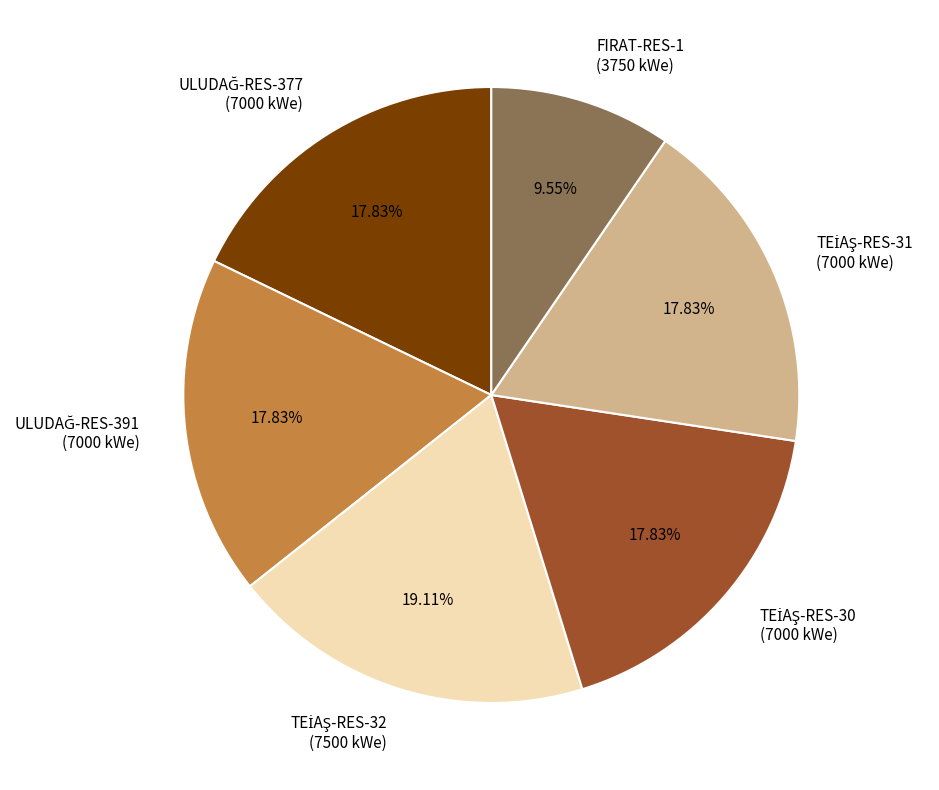

Count the number of slices in the pie.

6